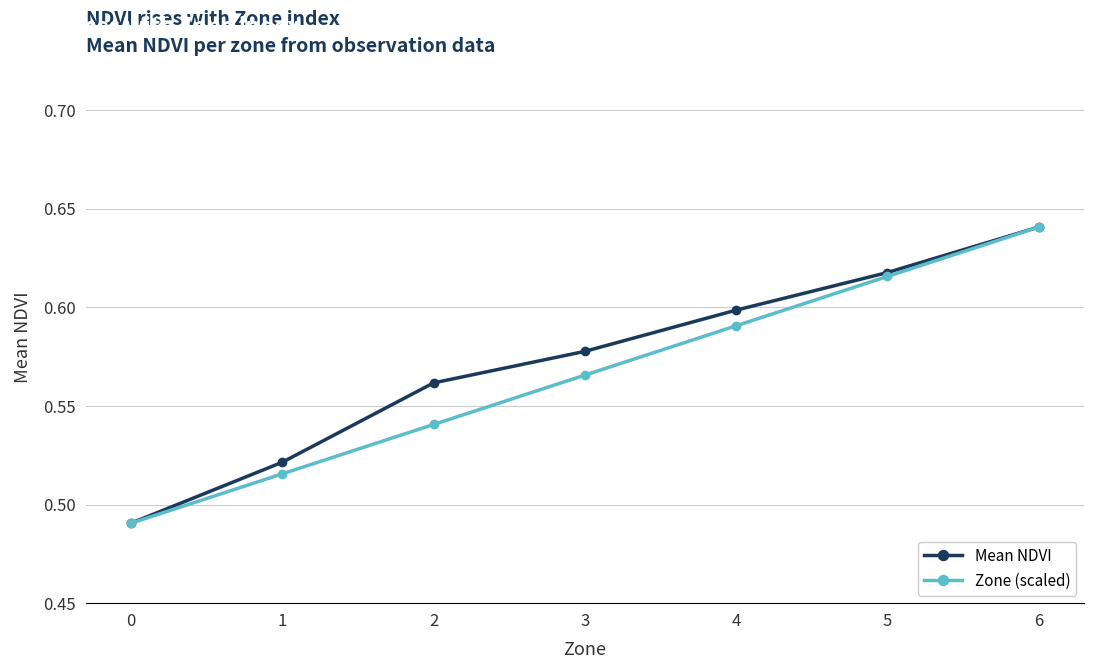

What is the sum of the Zone (scaled) values at 5 and 3?

1.2